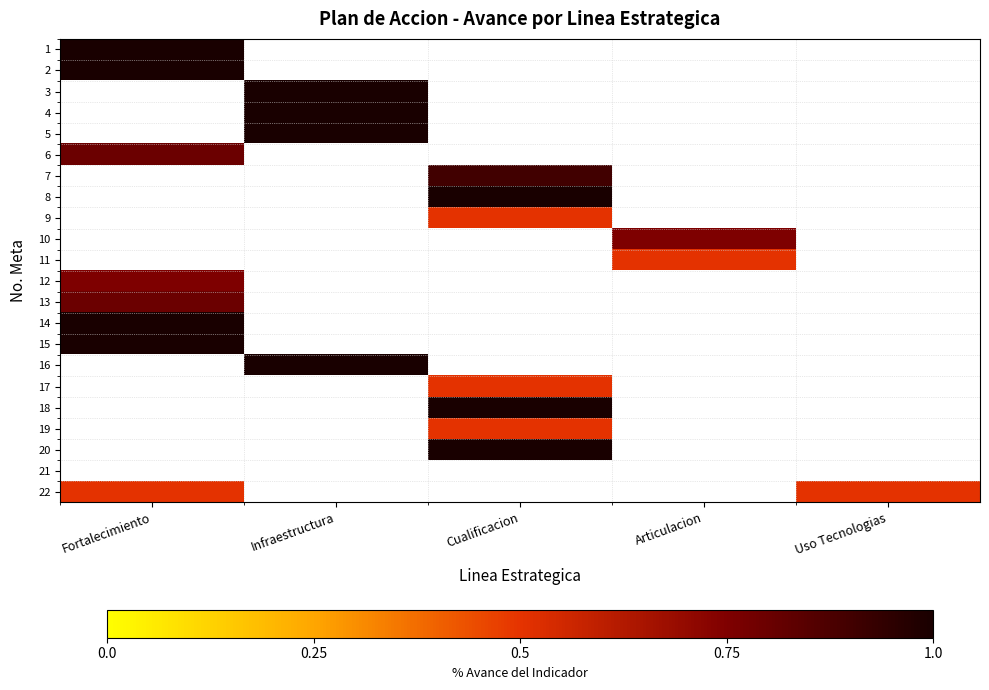

What is the minimum value for 6?

0.8